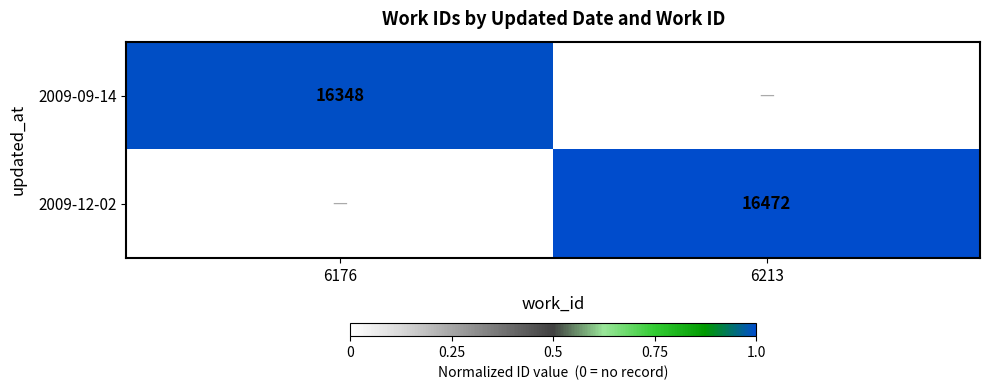

Is it true that 2009-09-14 equals 16348 at 6176?

True